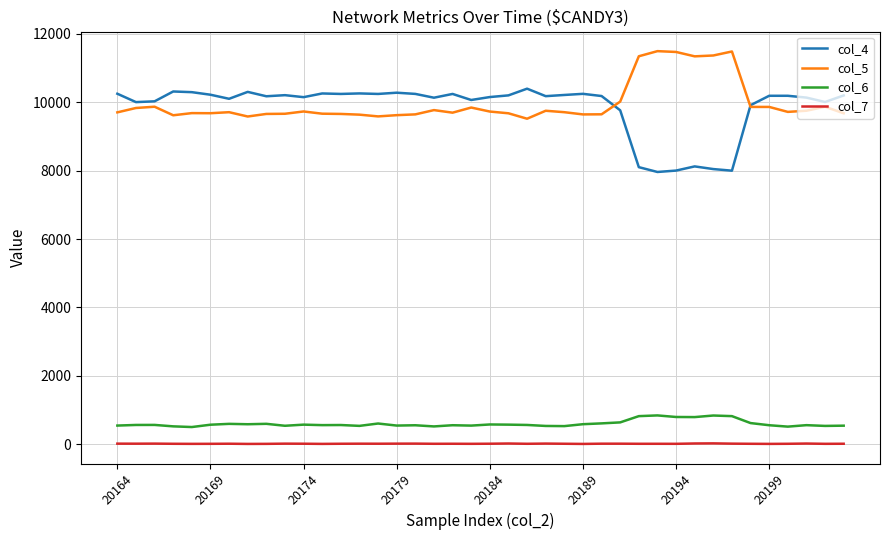

Which series has the widest spread of values?

col_4